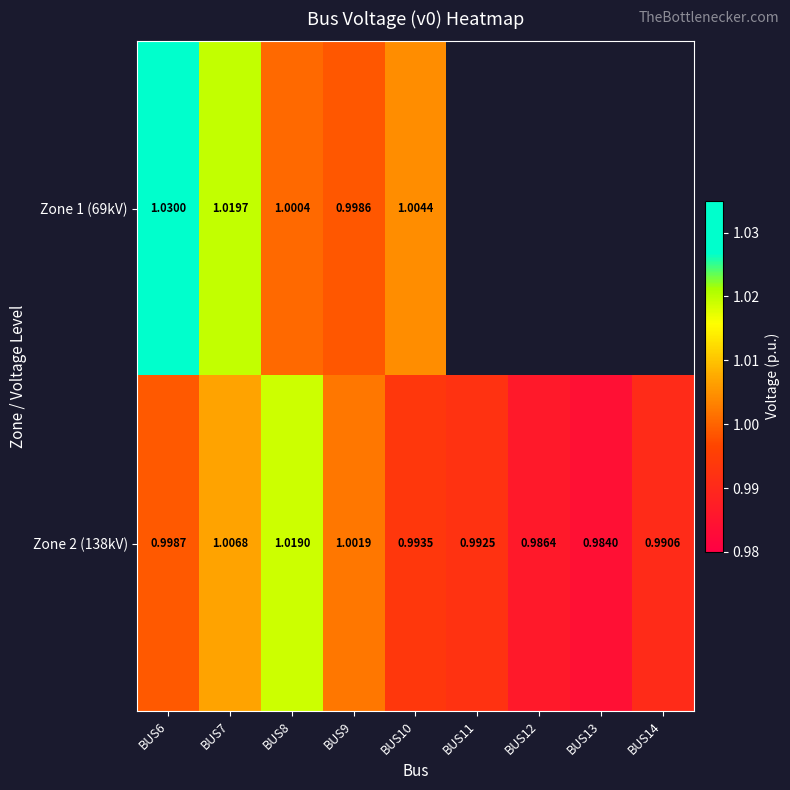

Is the value of Zone 1 (69kV) at BUS10 greater than the value of Zone 2 (138kV) at BUS8?

No